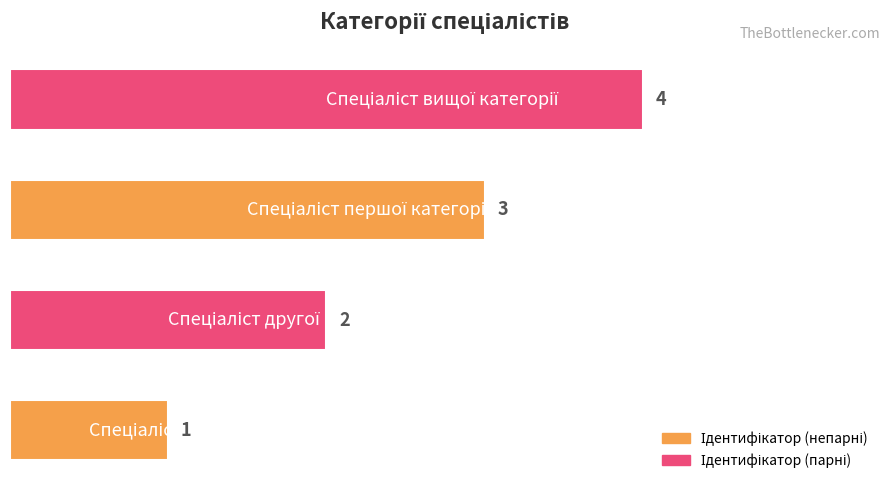

What is the sum of all values?

10